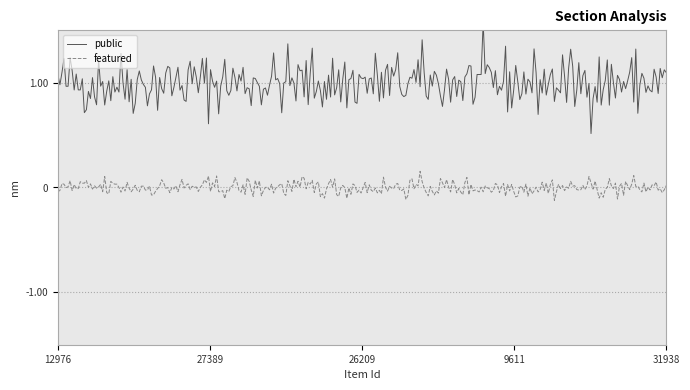

What are all the series names shown in the legend?

public, featured